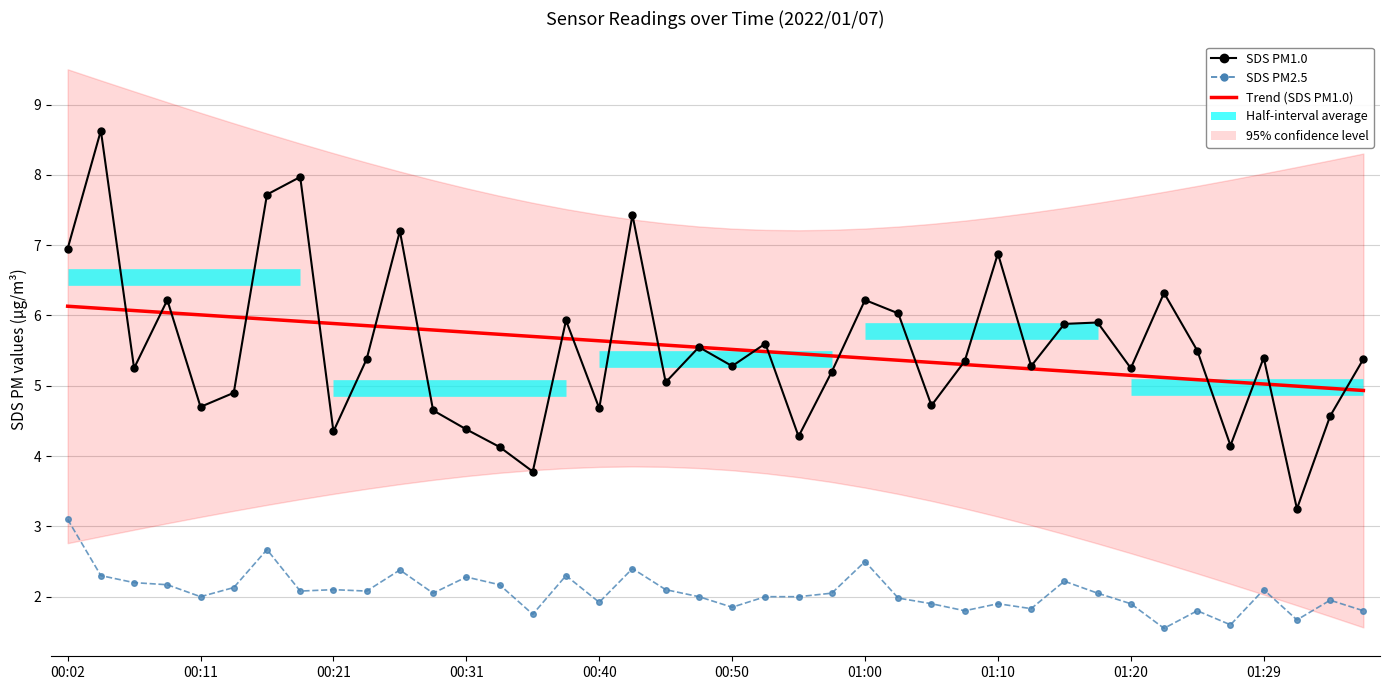

How many values in the SDS PM1.0 series exceed 5?

27